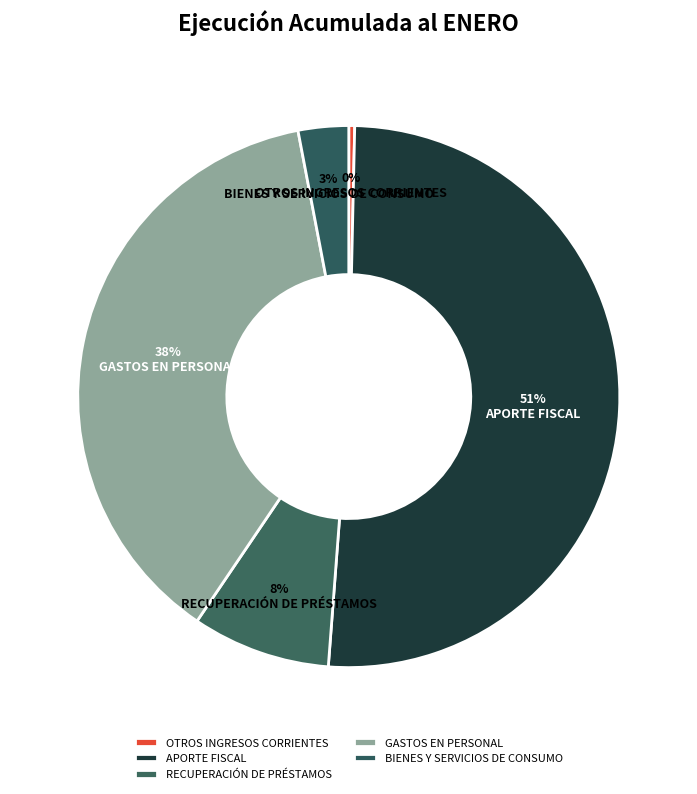

How many slices are in this pie chart?

5